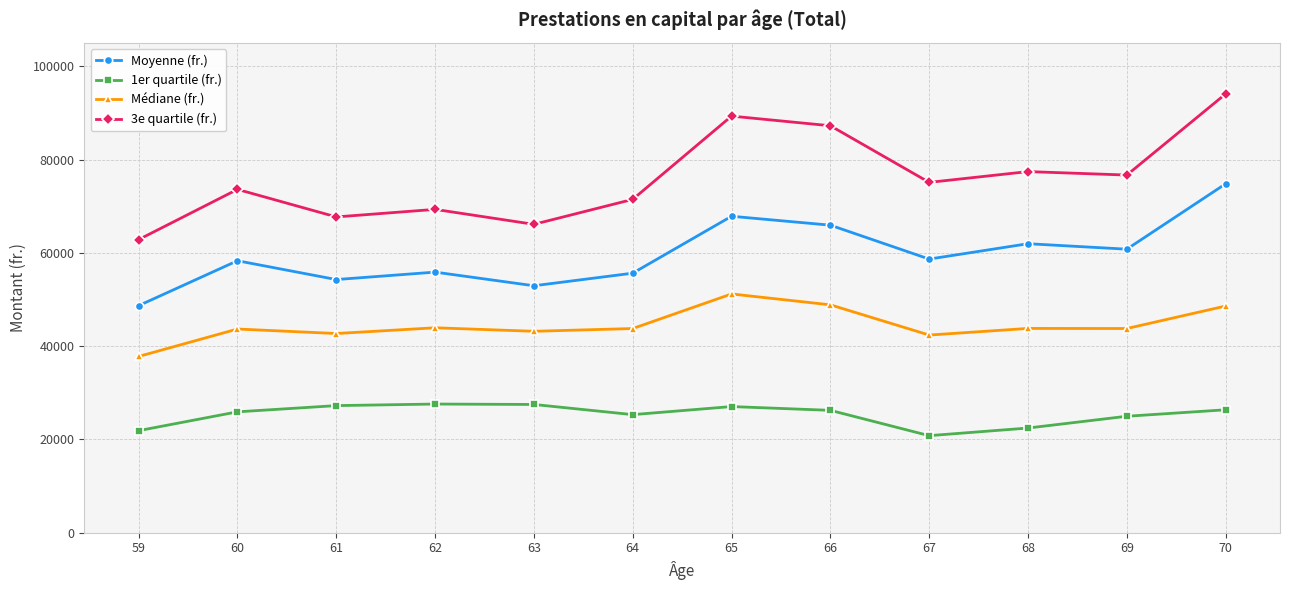

How many categories are shown in the chart?

12